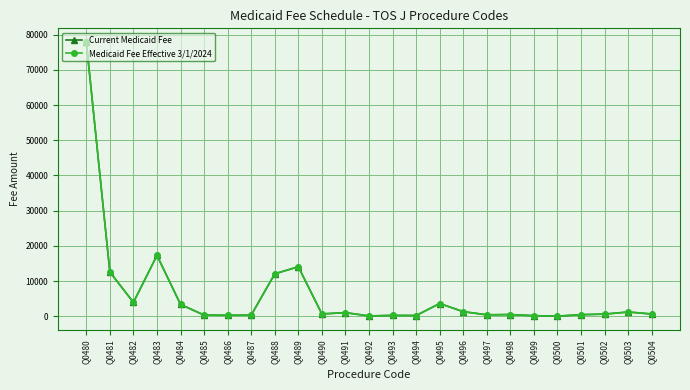

Where is Current Medicaid Fee nearest to the value 38976?

Q0483